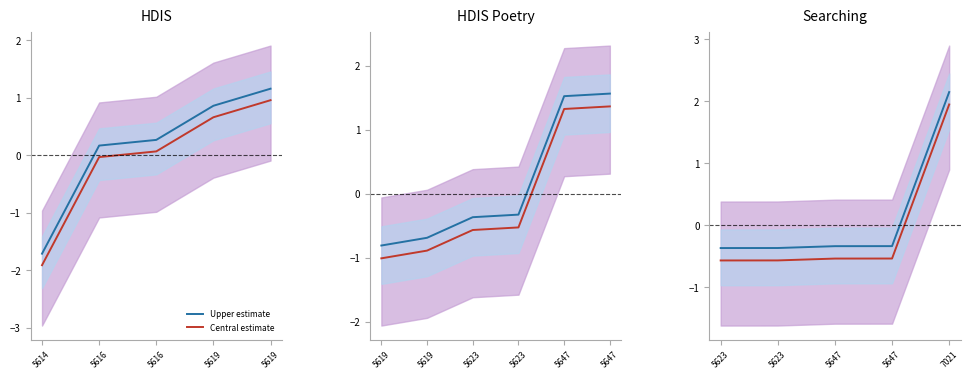

What is the difference between the maximum and second lowest values in the Upper estimate series?

2.5